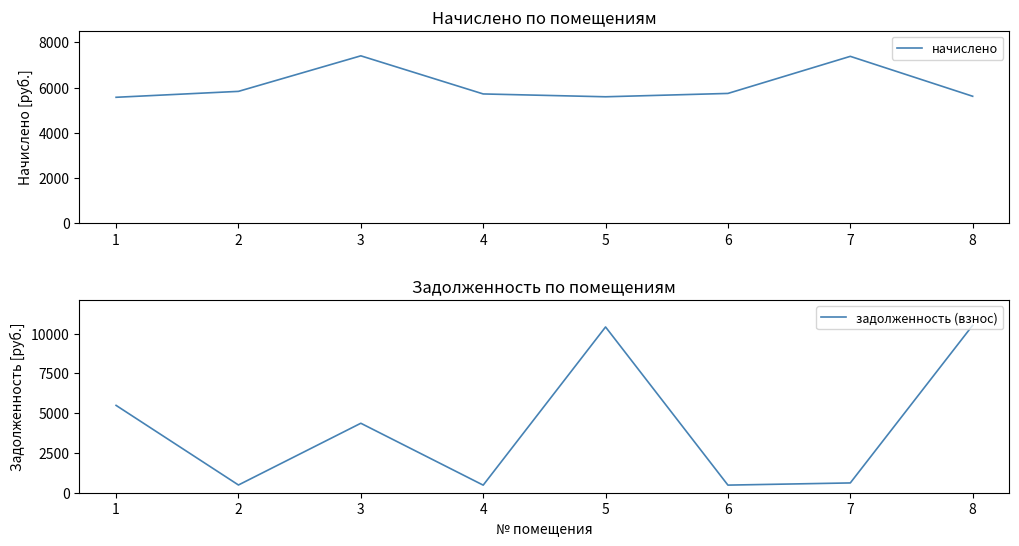

In начислено, how many points are higher than both neighbors (excluding endpoints)?

2